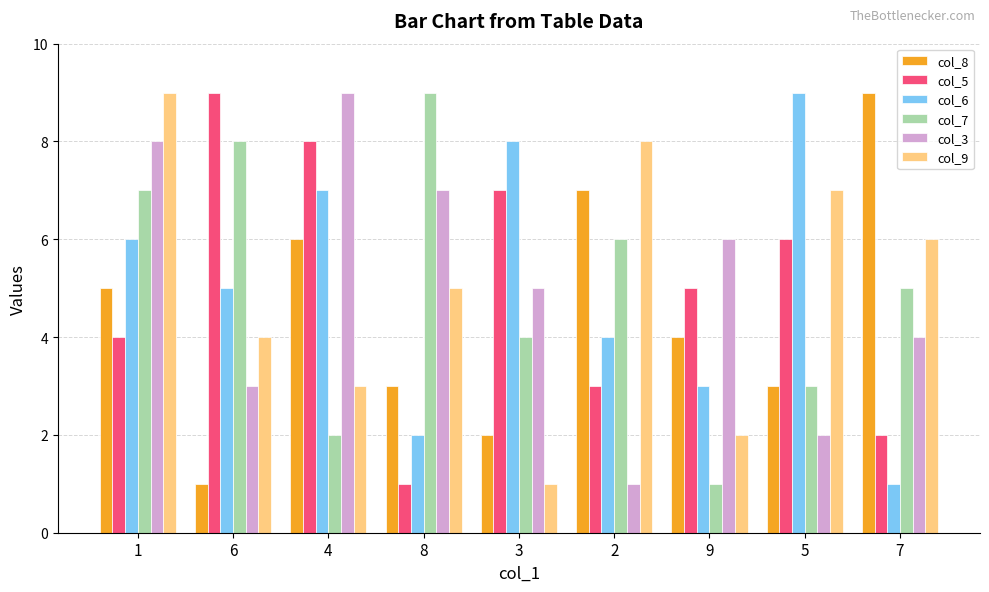

Does the chart contain any negative values?

No